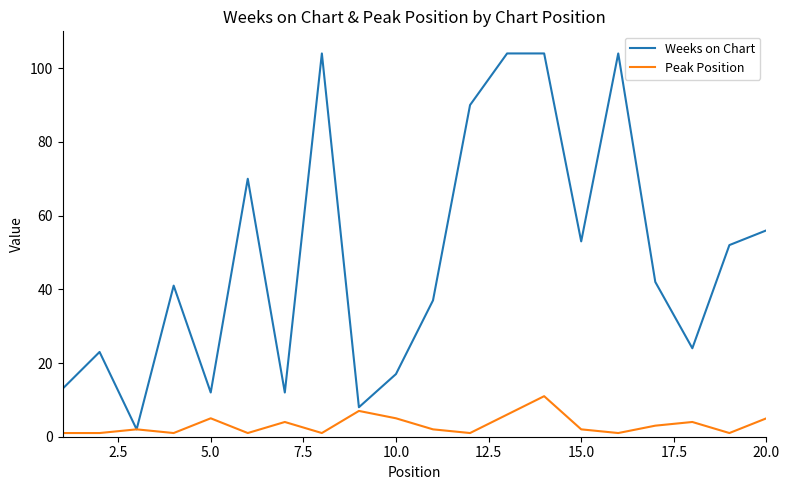

Does the chart have visible grid lines?

No